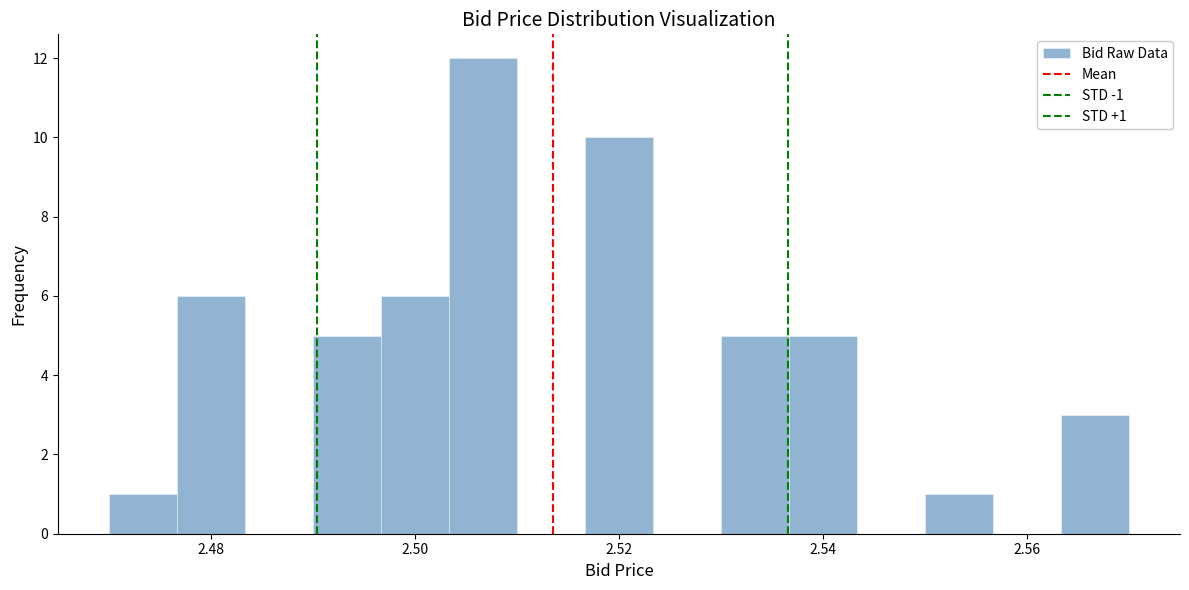

Read against the x-axis, roughly where is the centre of the tallest bar?

2.506